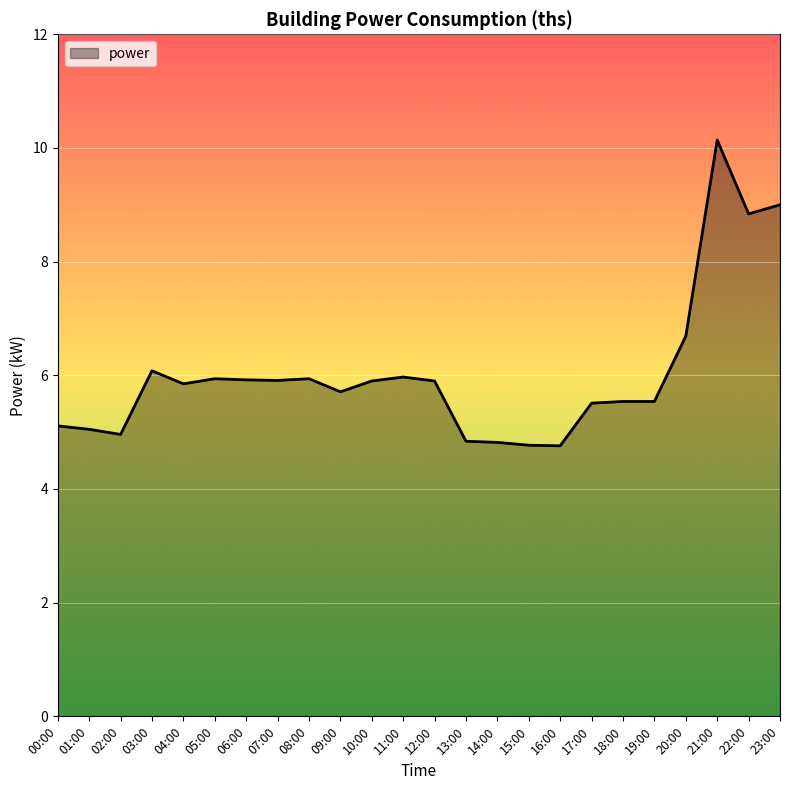

What is the sum of all values?

144.7